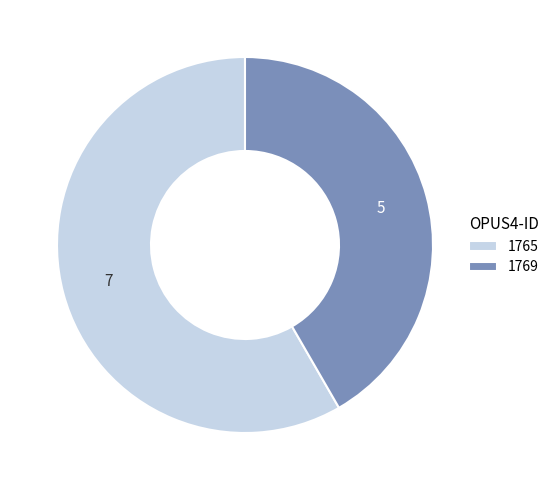

How many segments does this pie chart have?

2